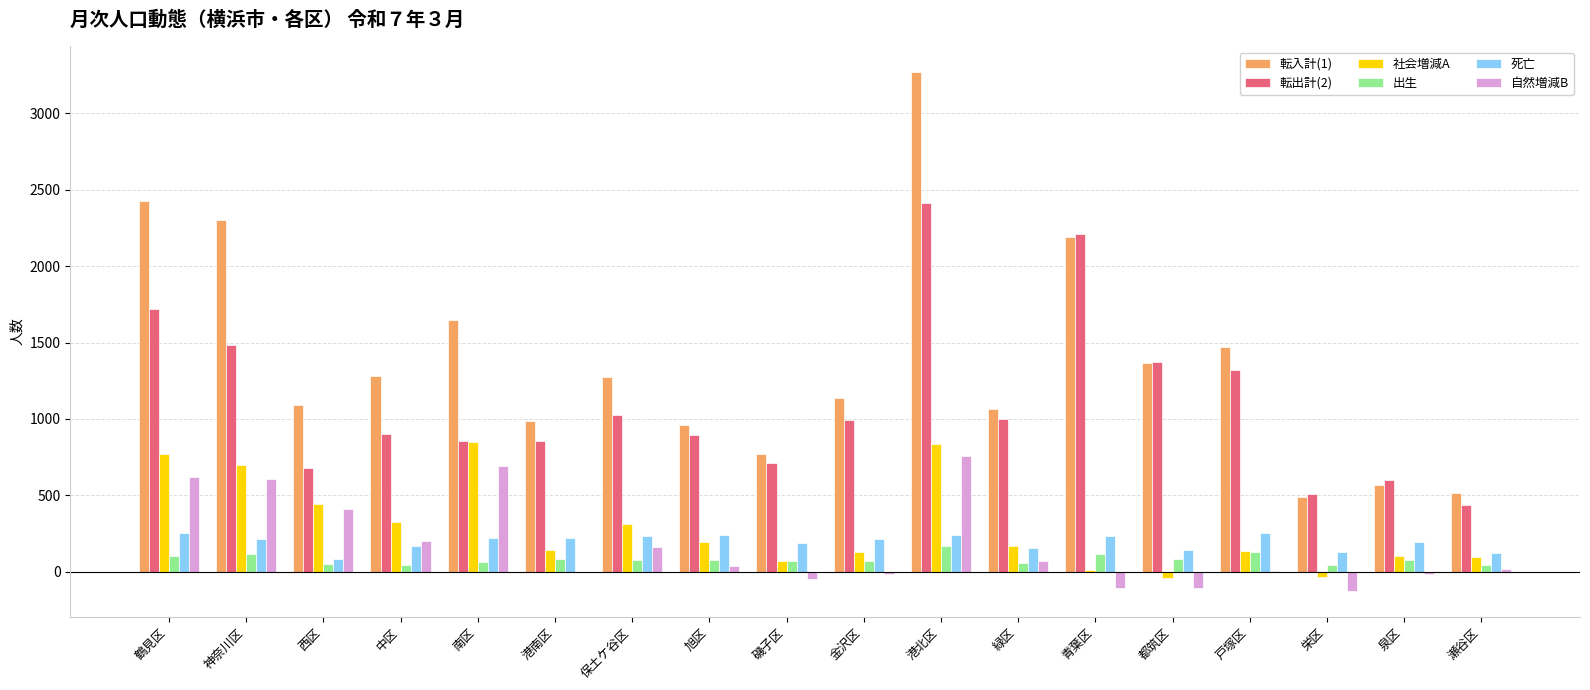

What is the total value across all series at 神奈川区?

5420